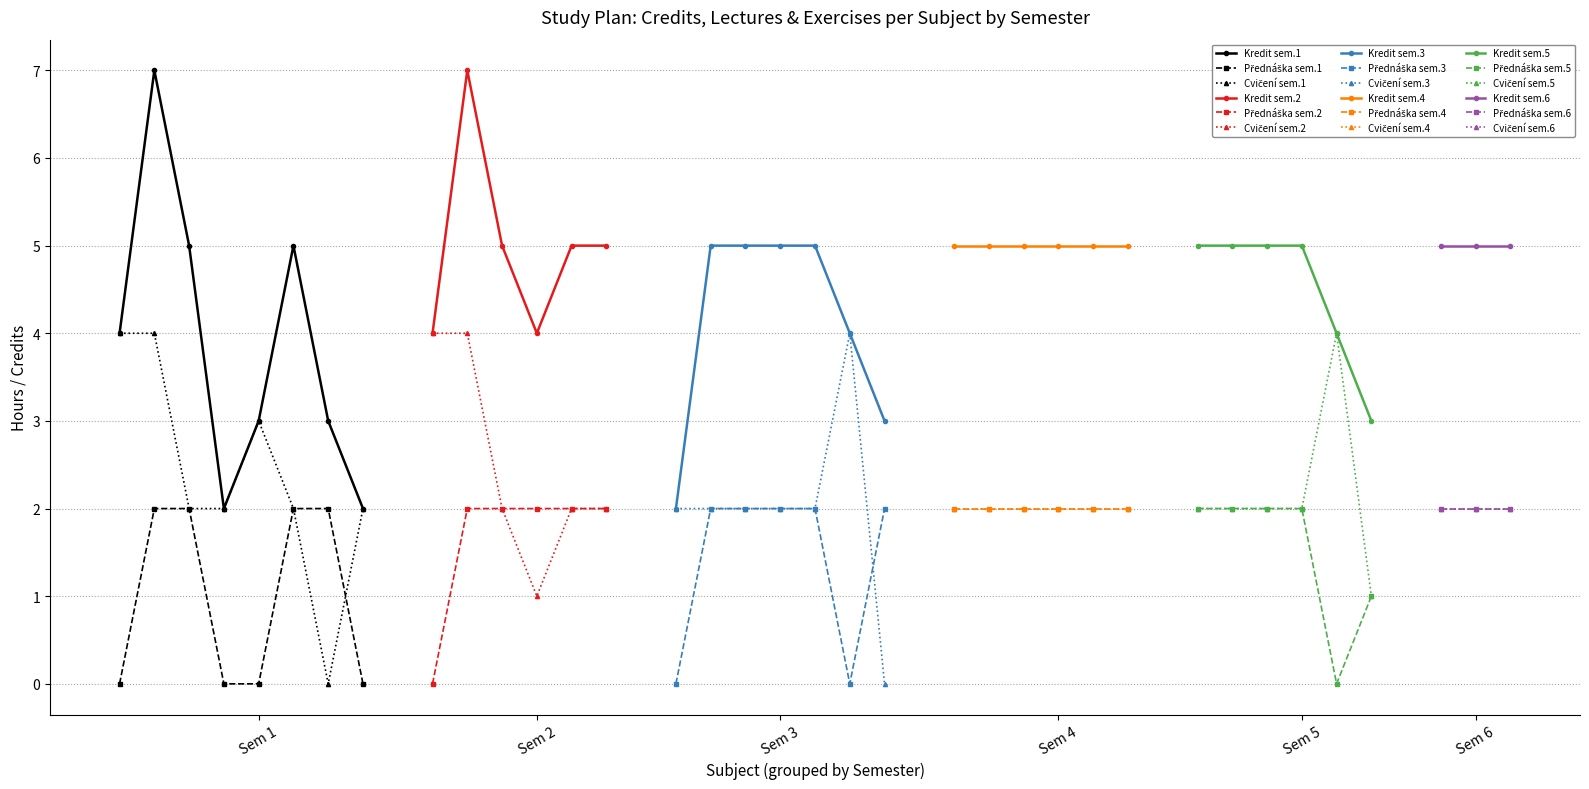

The value of Kredit (semester 1) at CHM is 2. True or false?

True